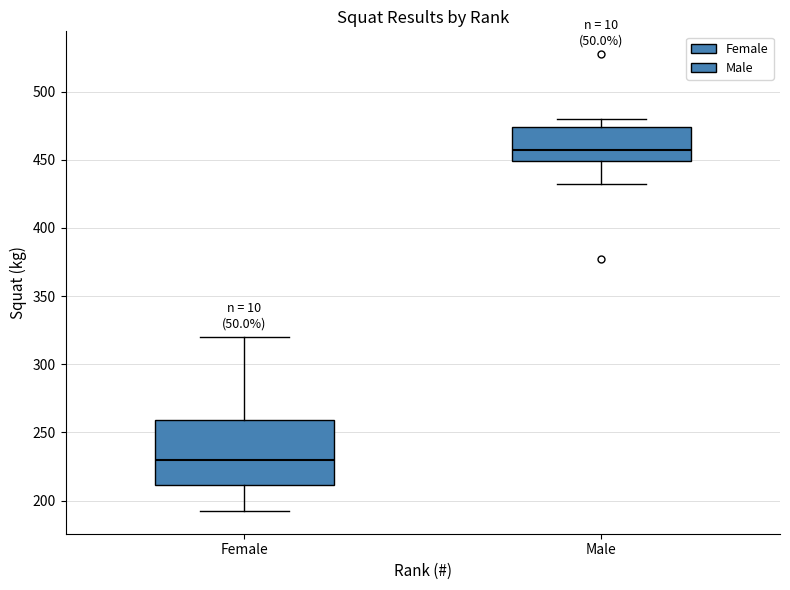

Where does the lower whisker of the box for Male end on the y-axis? The values are not printed on the chart, so give them approximately, as read against the axis.

435